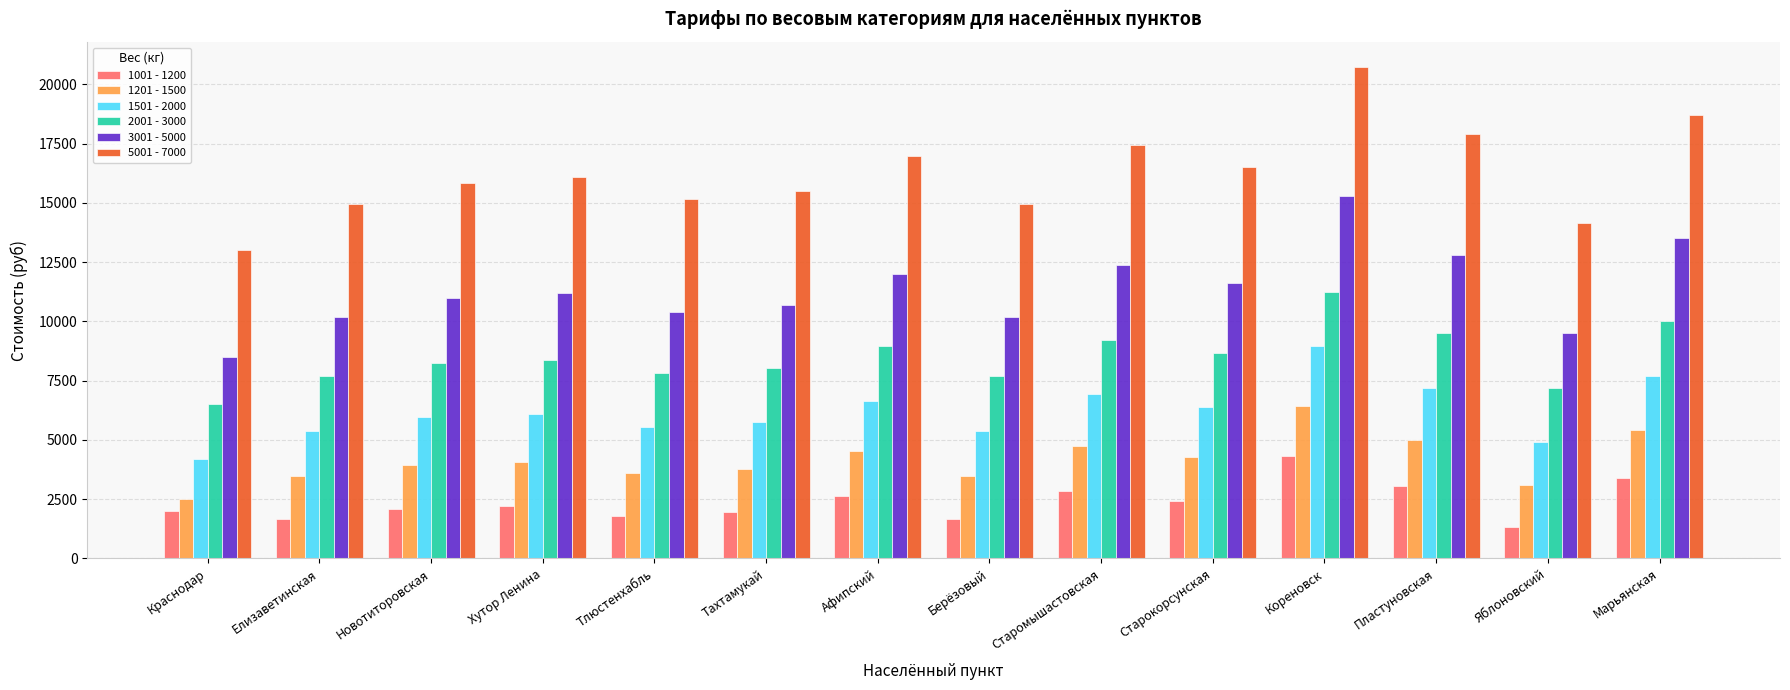

At which category is the sum across all series the highest?

Кореновск